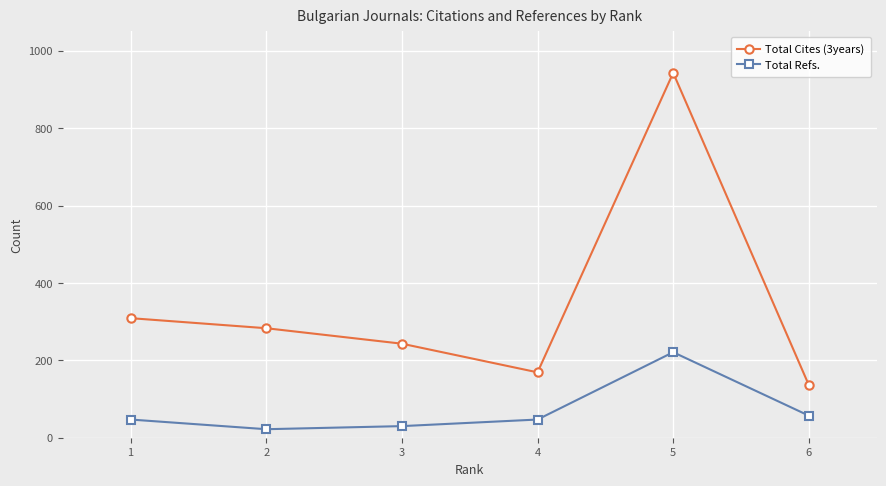

What is the total value across all series at 4?

216